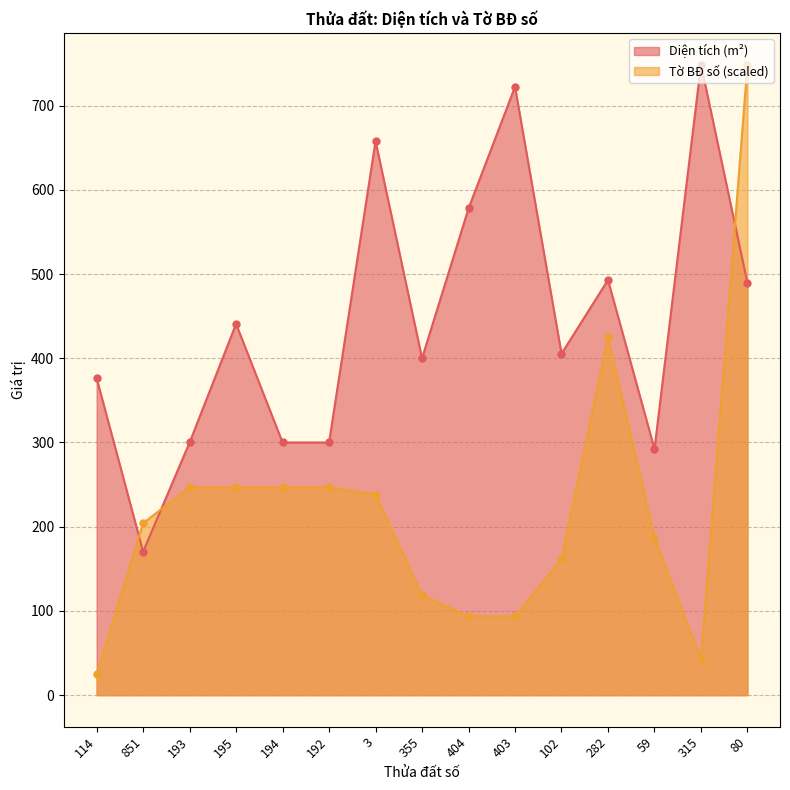

What is the average value of the Diện tích (m²) series?

445.0